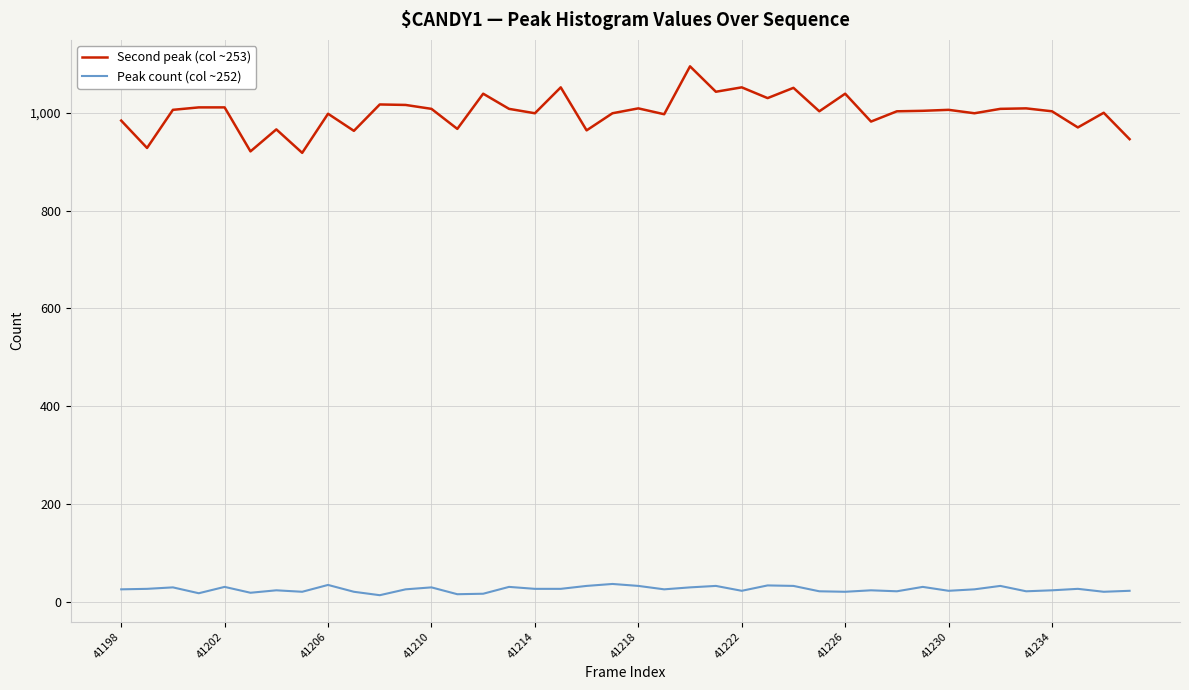

True or false: Second peak (col ~253) and Peak count (col ~252) intersect in this chart.

False